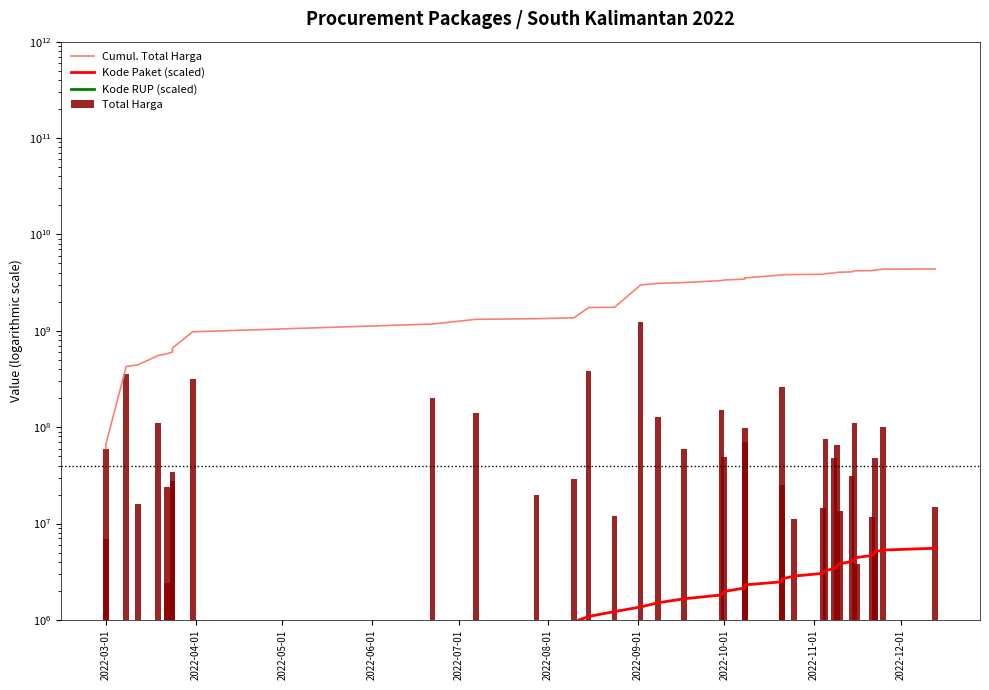

Where does the Total Harga series first go above 48140000?

2022-03-01